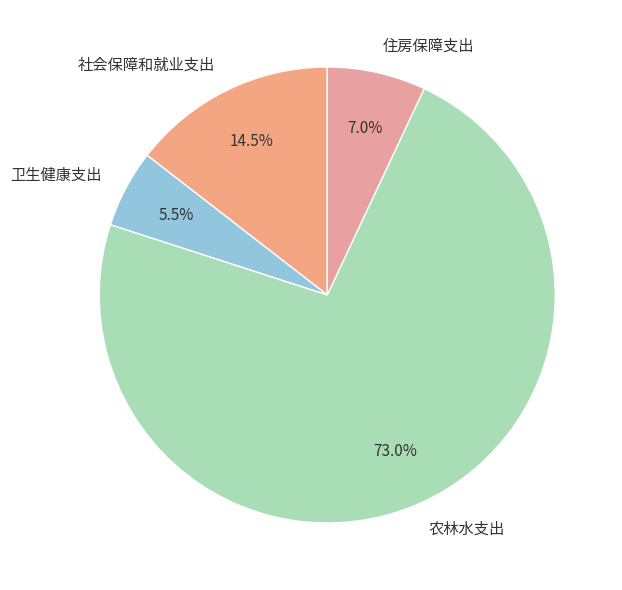

What is the ratio of the value at 农林水支出 to the value at 社会保障和就业支出?

5.0